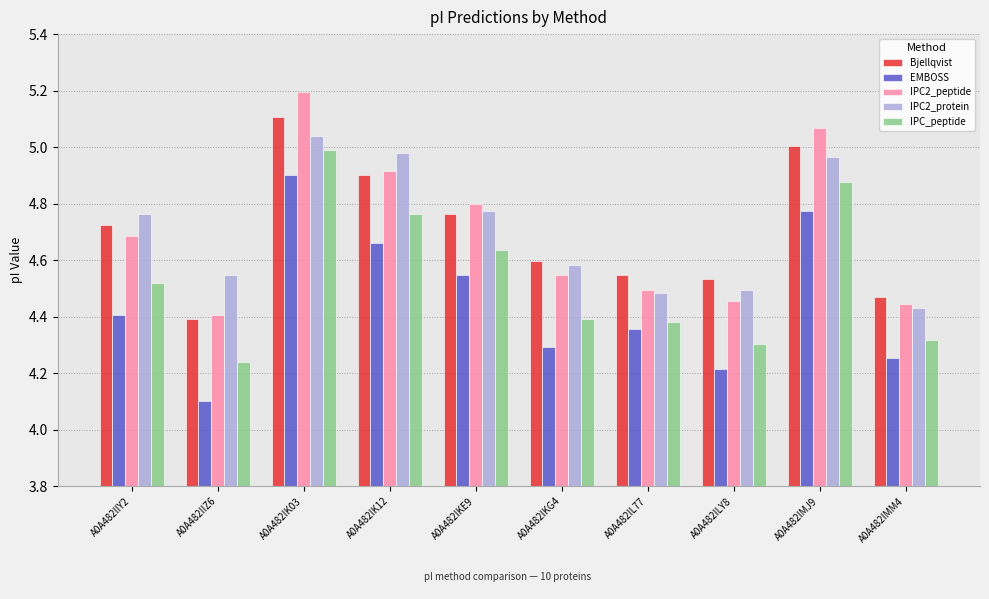

Which series has the widest spread of values?

EMBOSS